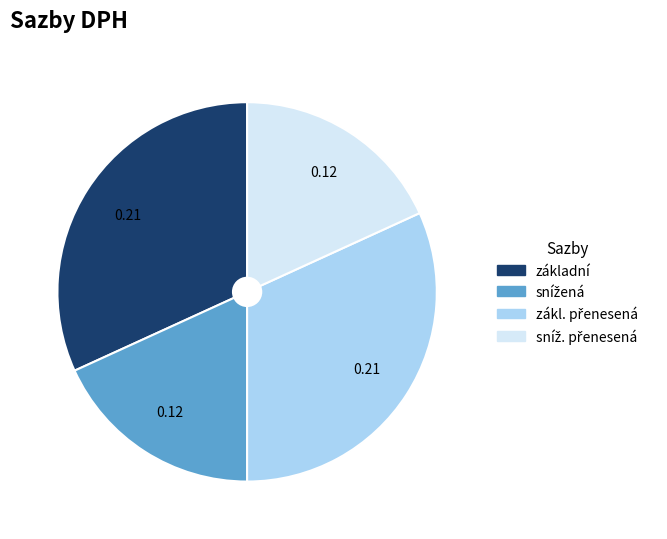

Is there any slice that represents more than half of the pie?

No